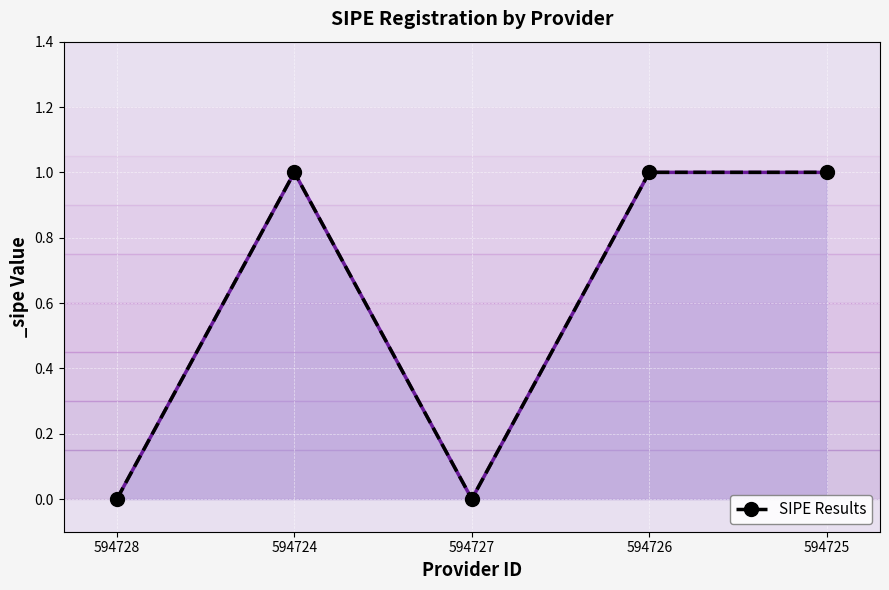

The value at 594727 is 0. True or false?

True